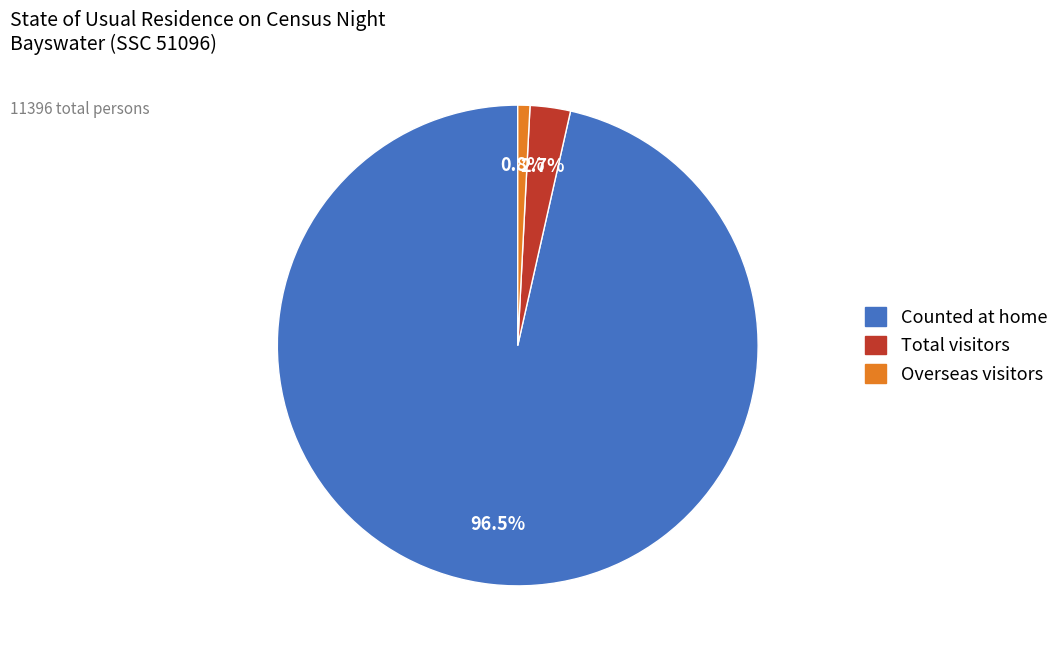

Which has a higher value, Counted at home or Total visitors?

Counted at home